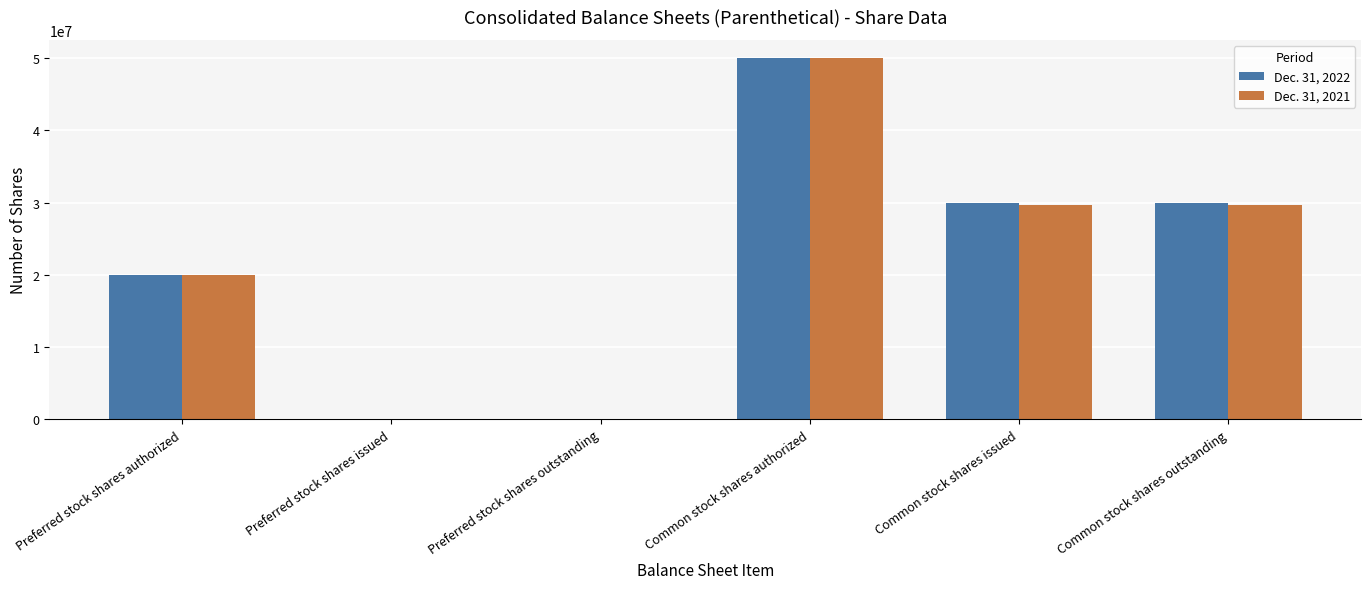

What are all the series names shown in the legend?

Dec. 31, 2022, Dec. 31, 2021